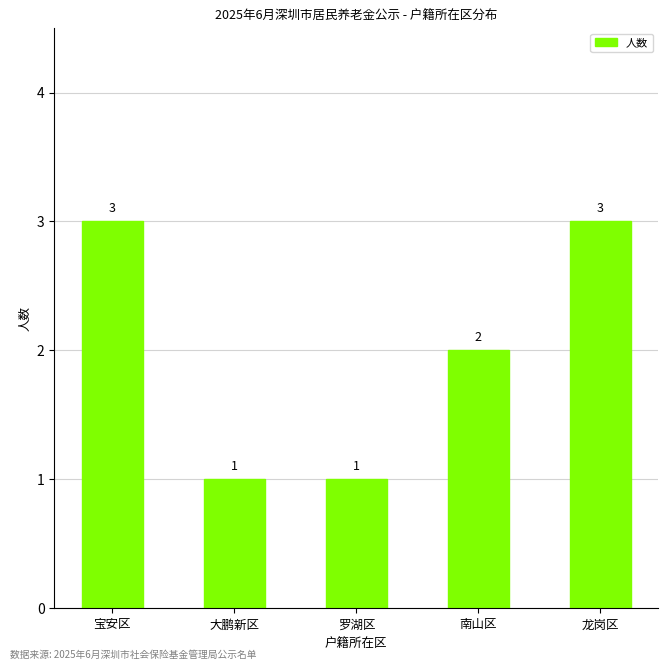

What is the difference between the values at 大鹏新区 and 南山区?

1